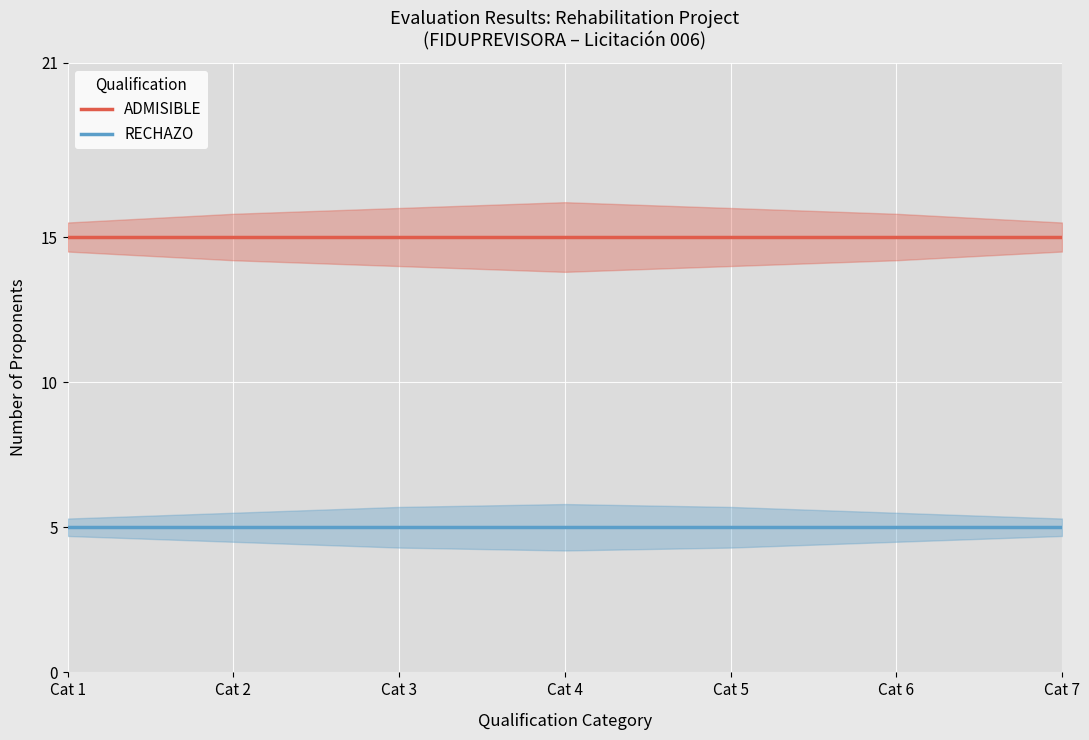

The value of RECHAZO at Cat 4 is 9. True or false?

False